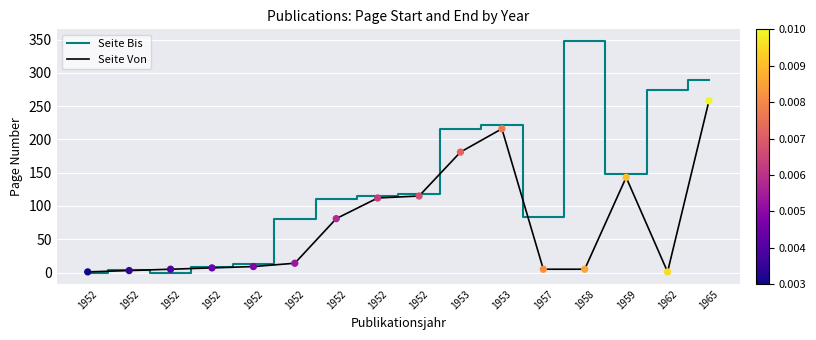

At which category is the sum across all series the highest?

1965